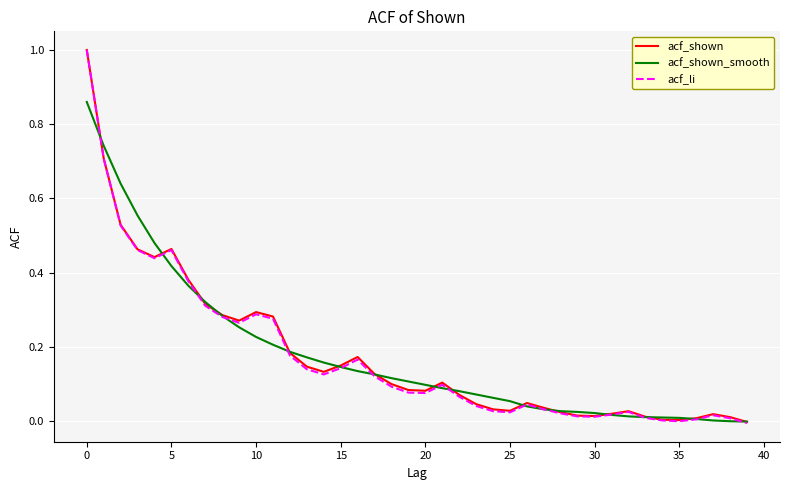

What is the greatest value displayed?

1.0